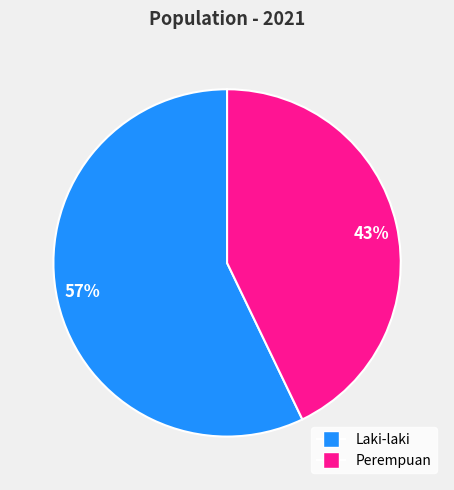

Which category has the biggest portion of the pie?

57%